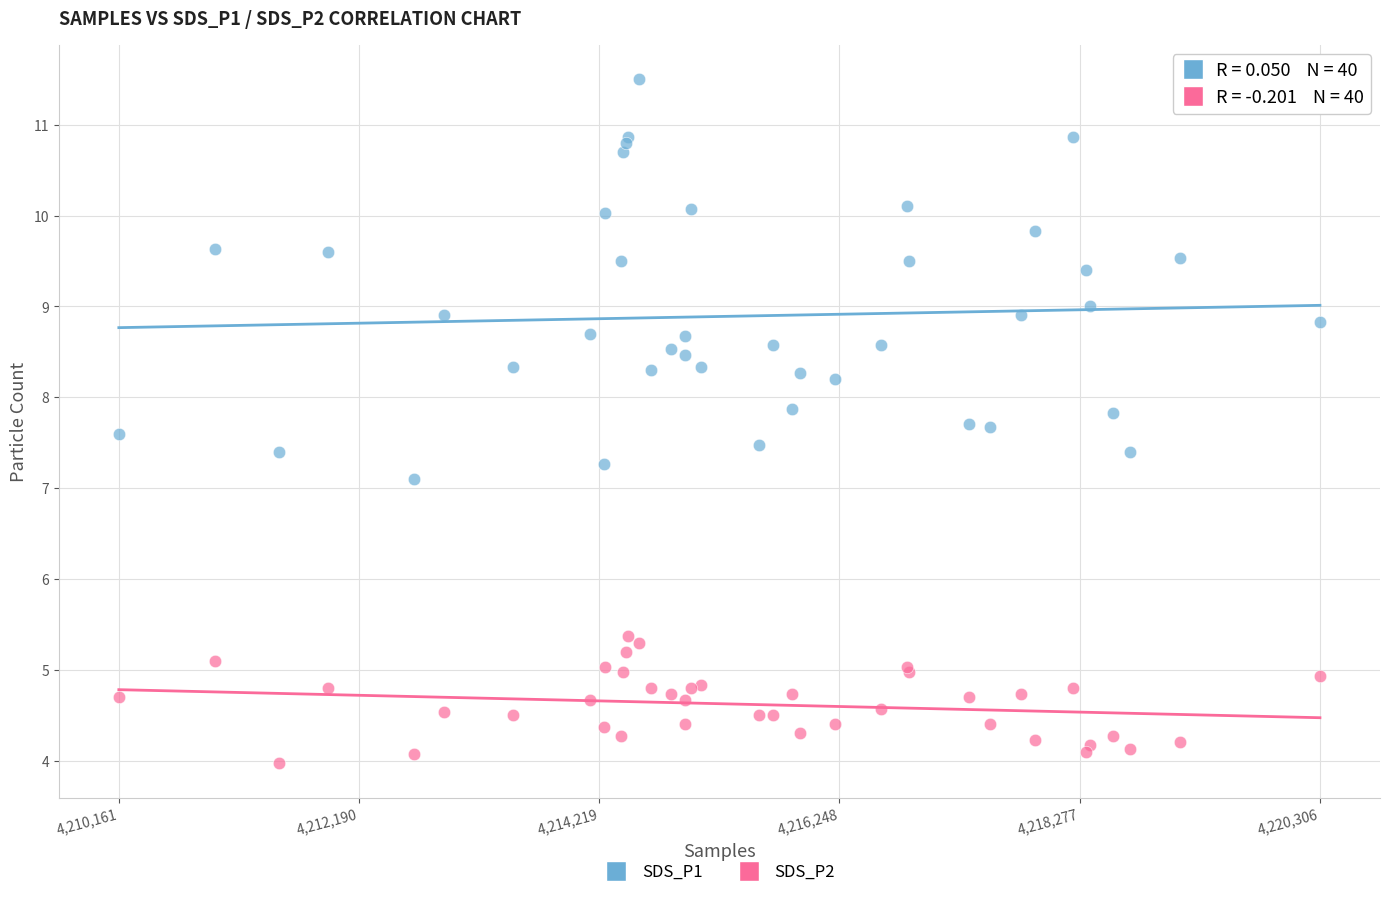

What are all the series names shown in the legend?

SDS_P1, SDS_P2